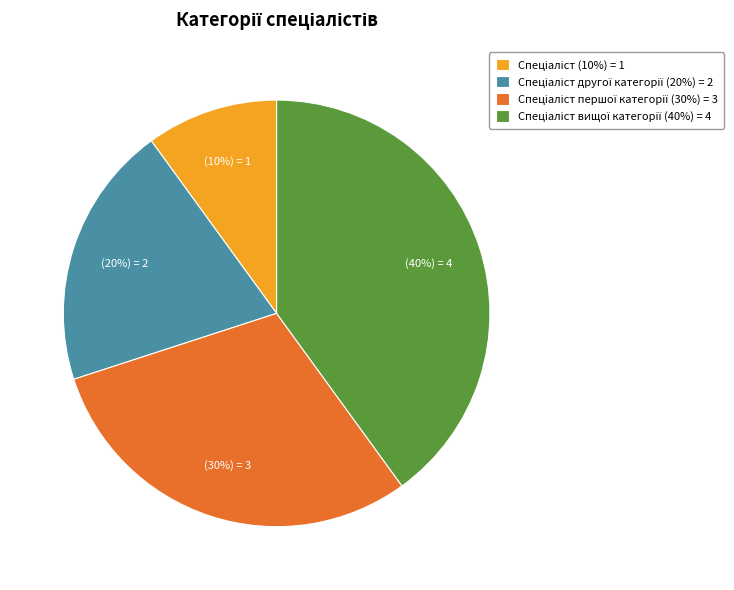

Does any single category account for the majority?

No